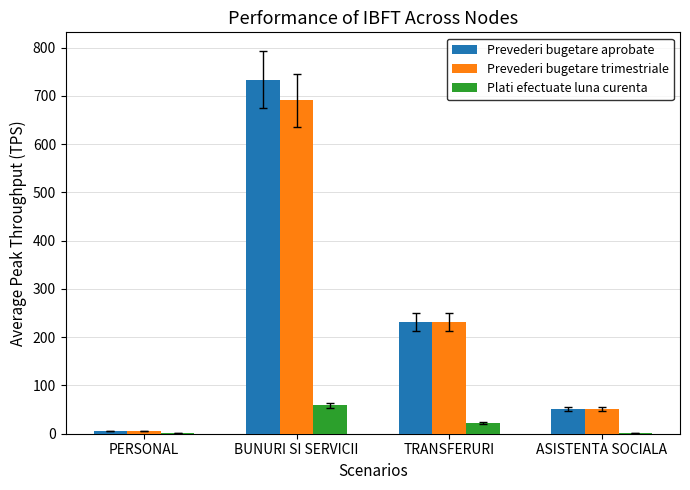

The Prevederi bugetare aprobate series shows 231.9 at TRANSFERURI. True or false?

True